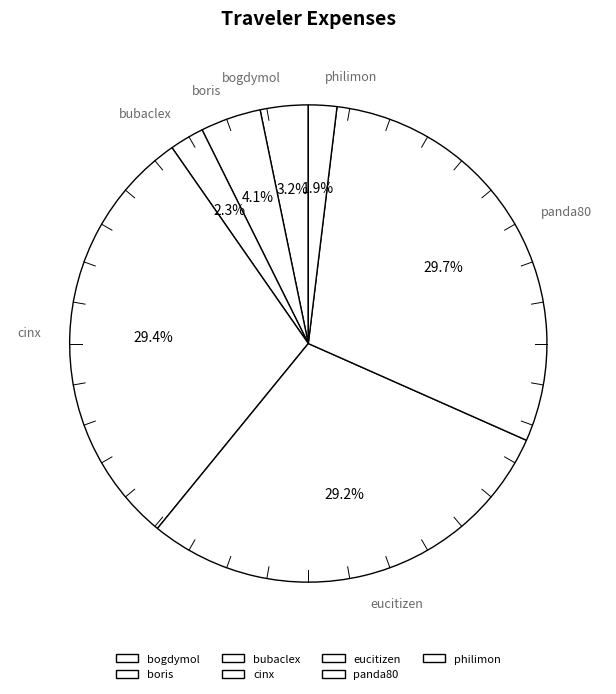

What percentage is the bubaclex slice, to the nearest percent?

2%